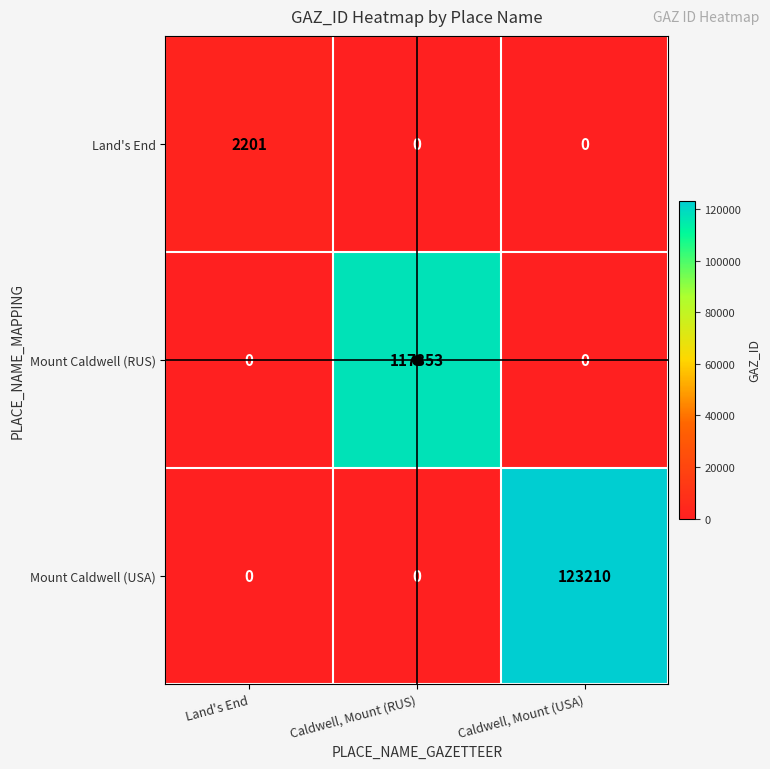

What is the average value of the Land's End series?

734